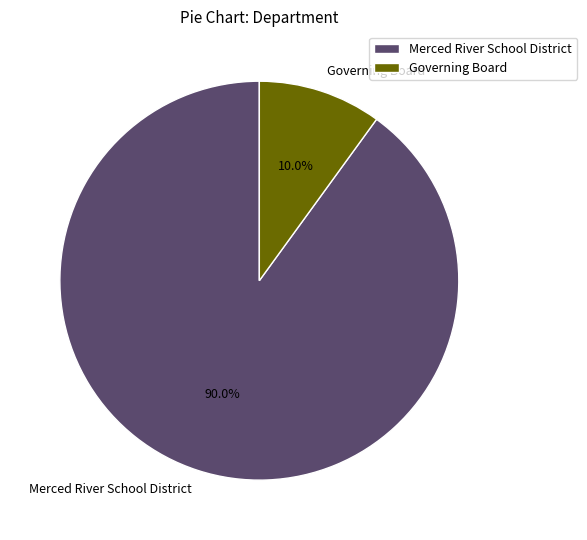

To the nearest percent, what is the average slice percentage?

50%